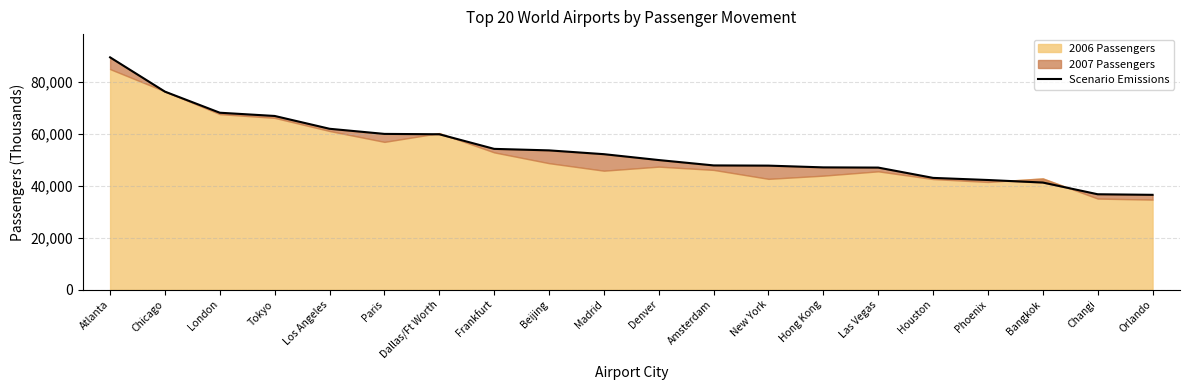

How many lines are shown in the chart?

1